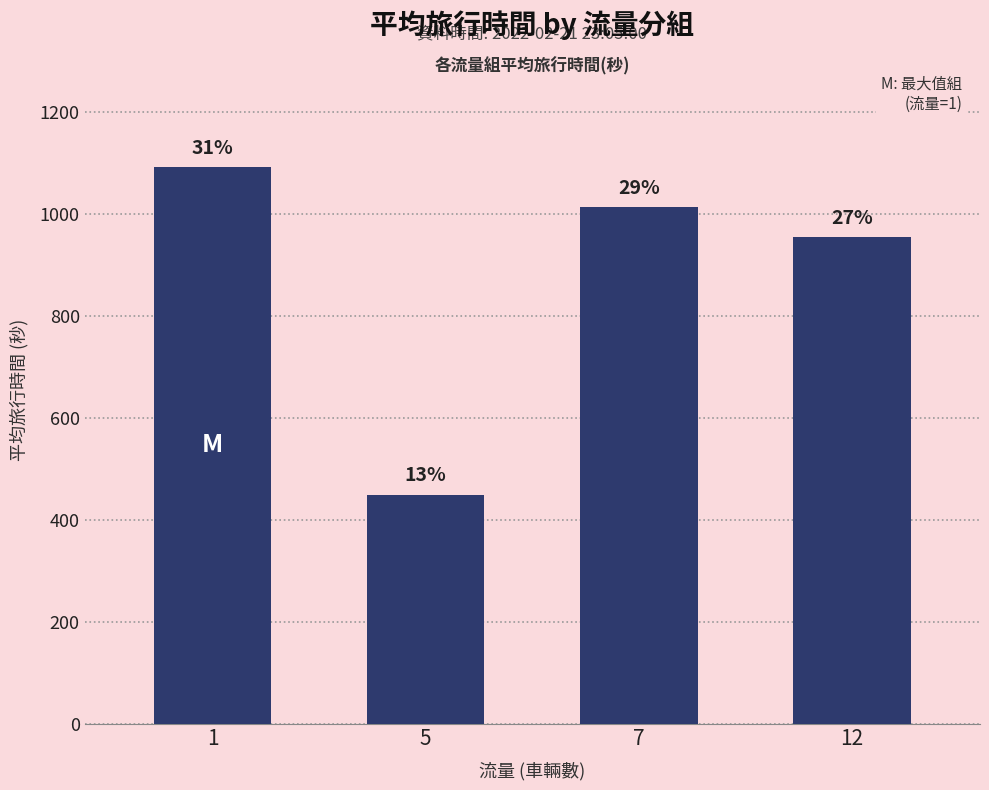

Where is the data nearest to the value 770?

12